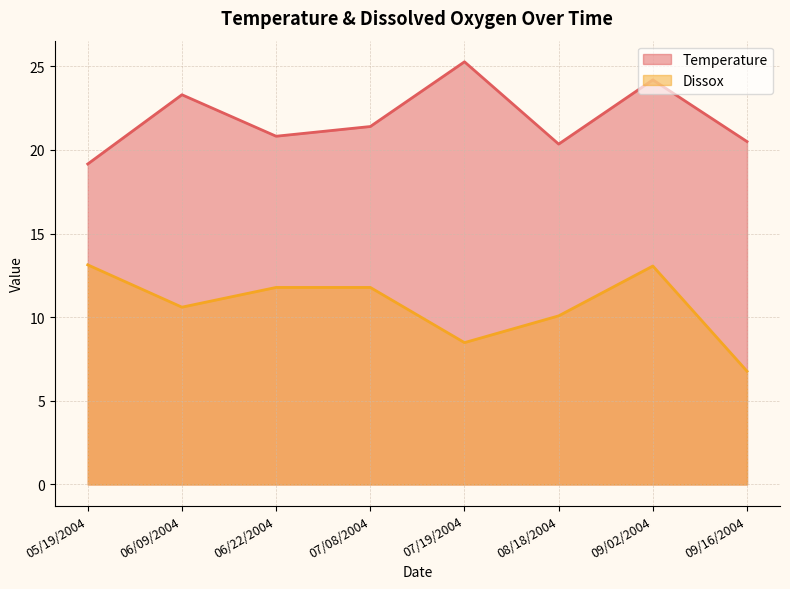

Rank the series by their average value, from highest to lowest.

Temperature, Dissox